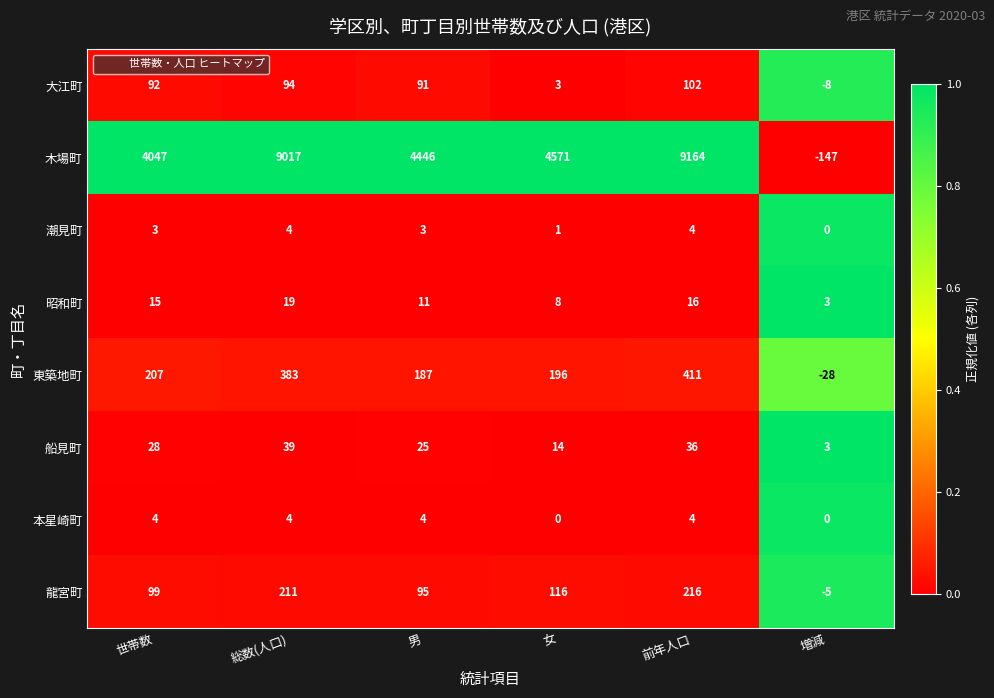

What is the difference between the 船見町 values at 前年人口 and 男?

11